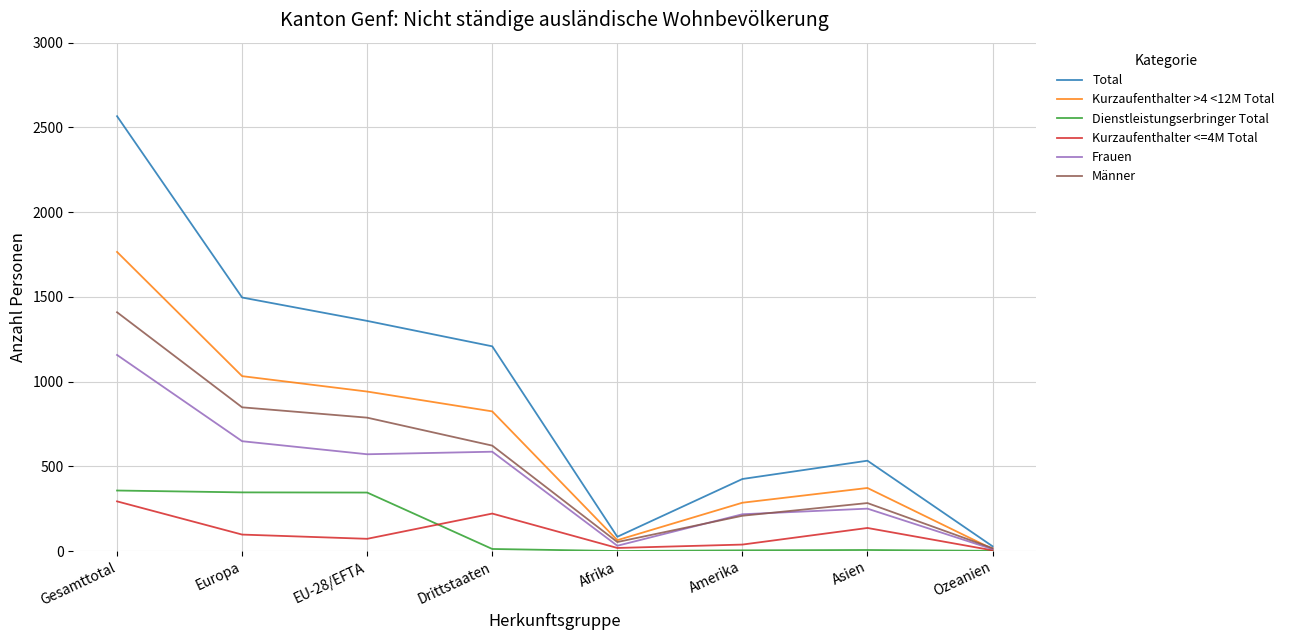

Is the value of Frauen at EU-28/EFTA greater than the value of Dienstleistungserbringer Total at Europa?

Yes